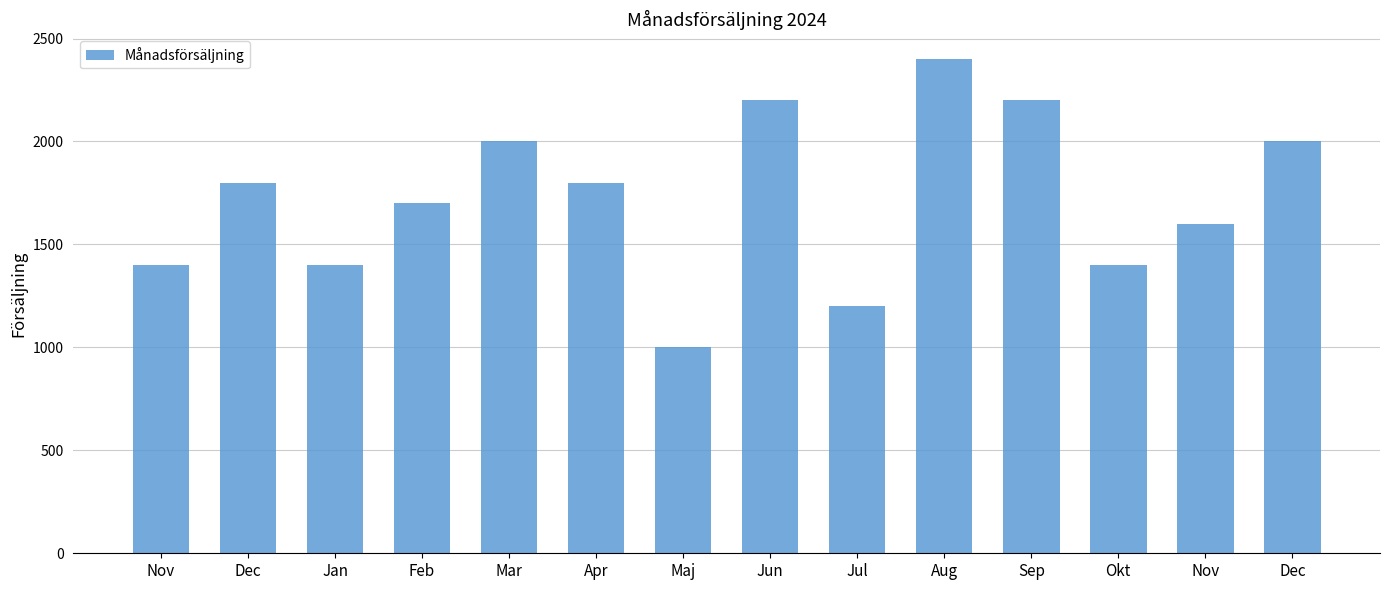

List the labels in order of value, smallest first.

Maj, Jul, Nov, Jan, Okt, Nov, Feb, Dec, Apr, Mar, Dec, Jun, Sep, Aug